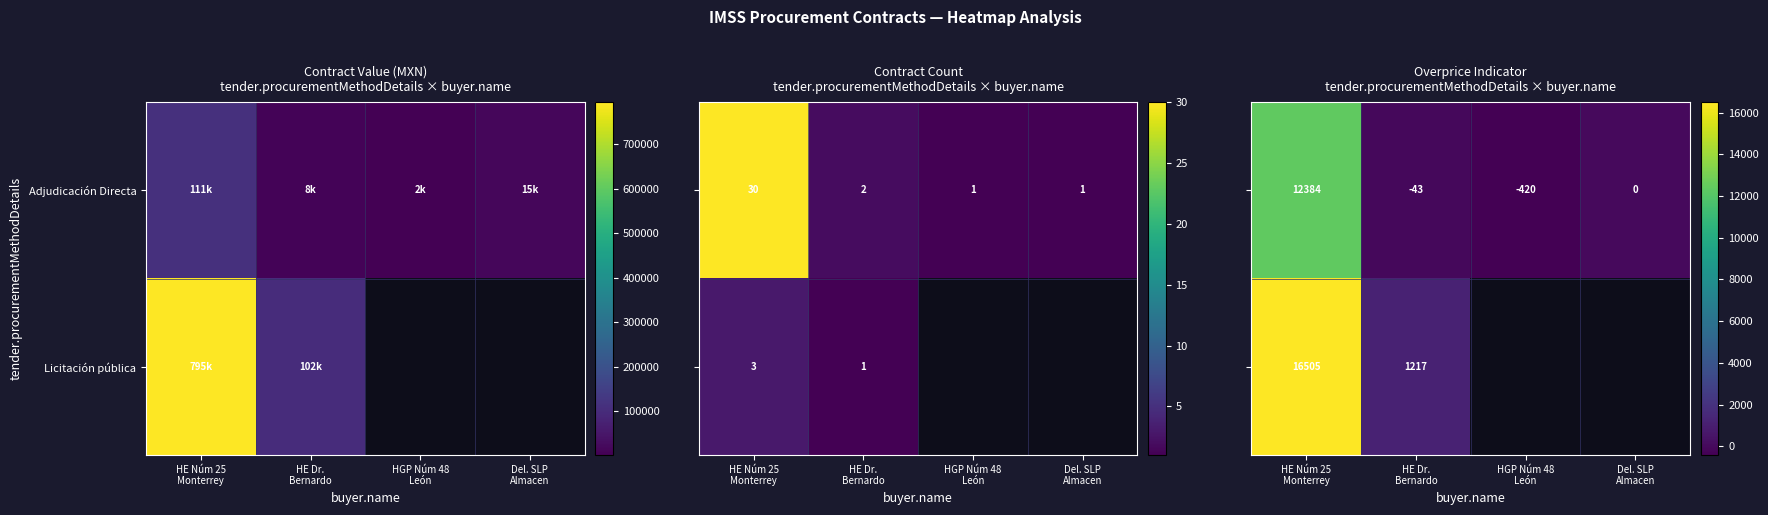

At which label is Adjudicación Directa closest to 5981?

Del. SLP Almacen